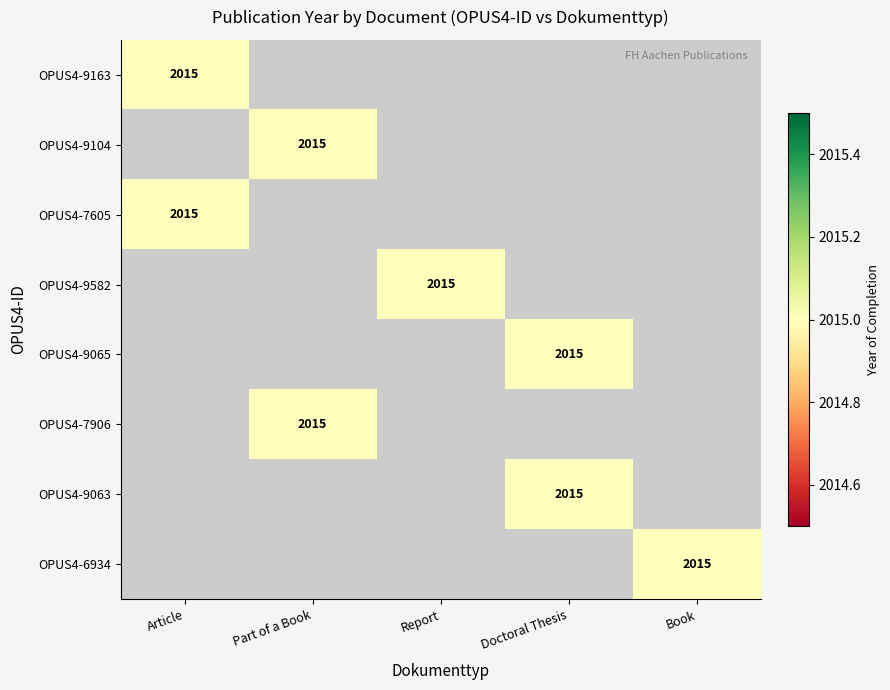

The value of OPUS4-9065 at Doctoral Thesis is 2015. True or false?

True